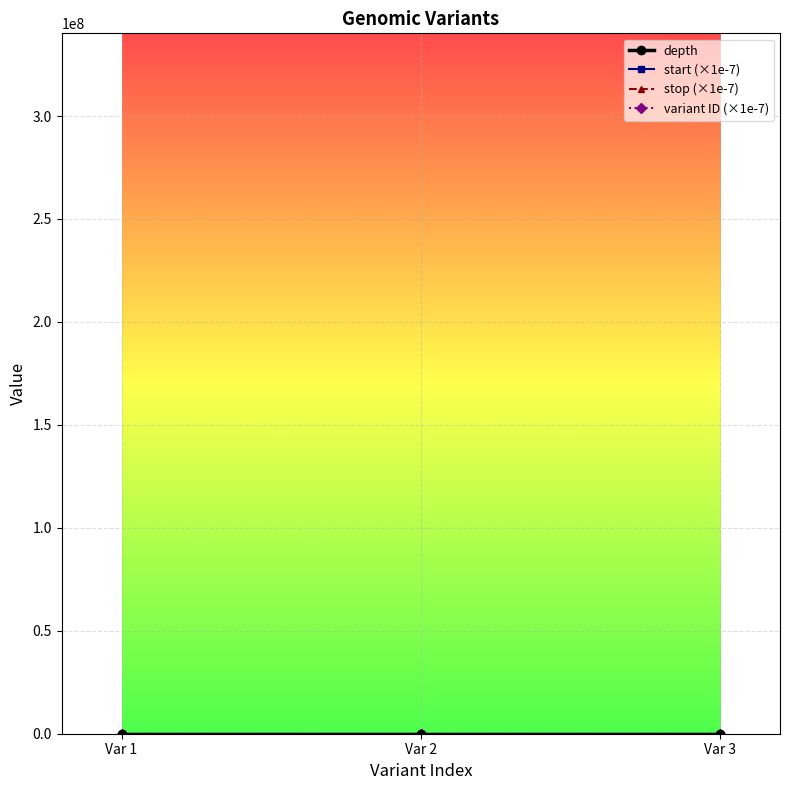

Does the chart display data point markers on the line(s)?

Yes